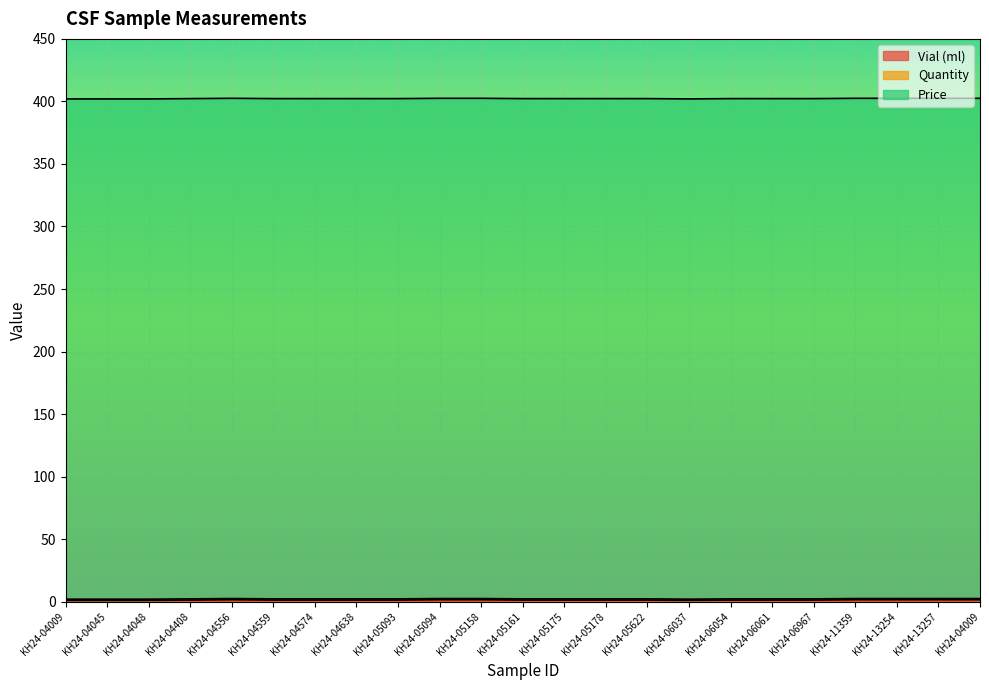

Which series has the largest range (max minus min)?

Vial (ml)